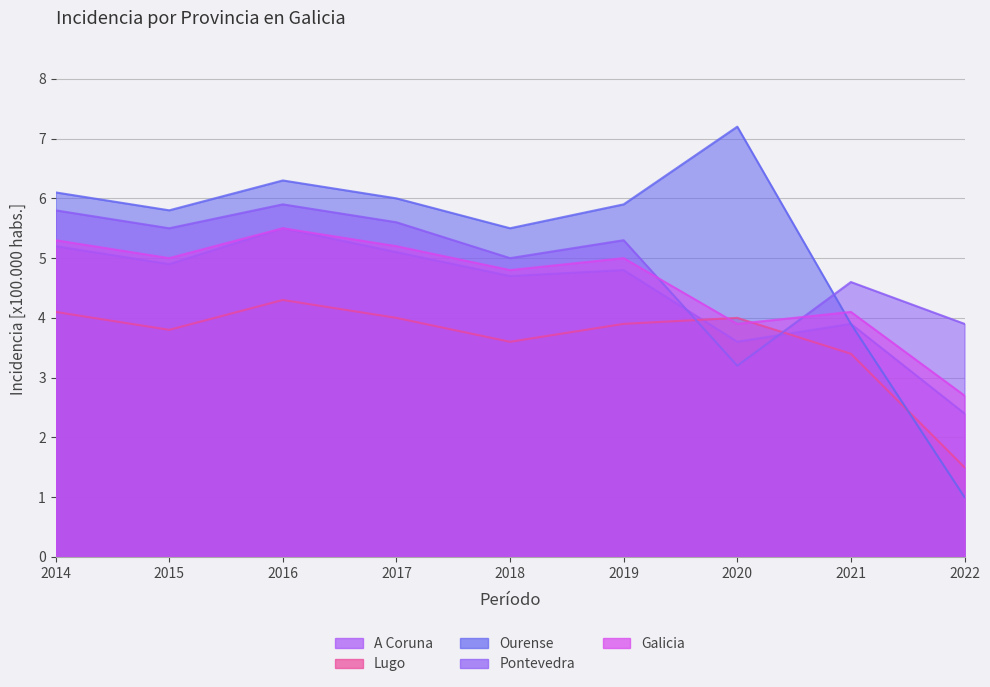

Between 2020 and 2018, which is larger?

2018